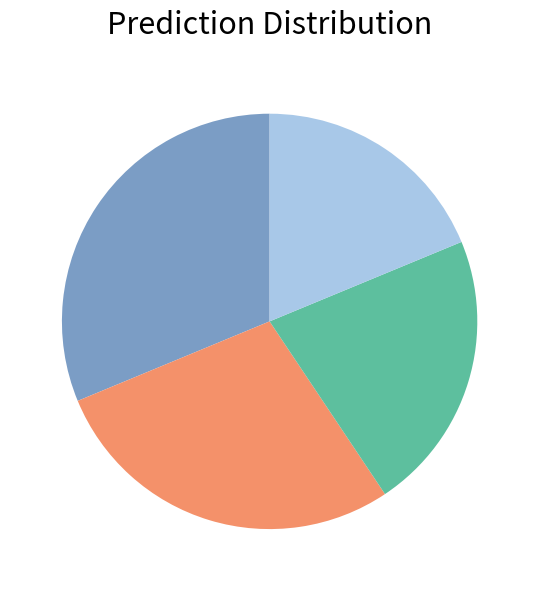

Is there any slice that represents more than half of the pie?

No